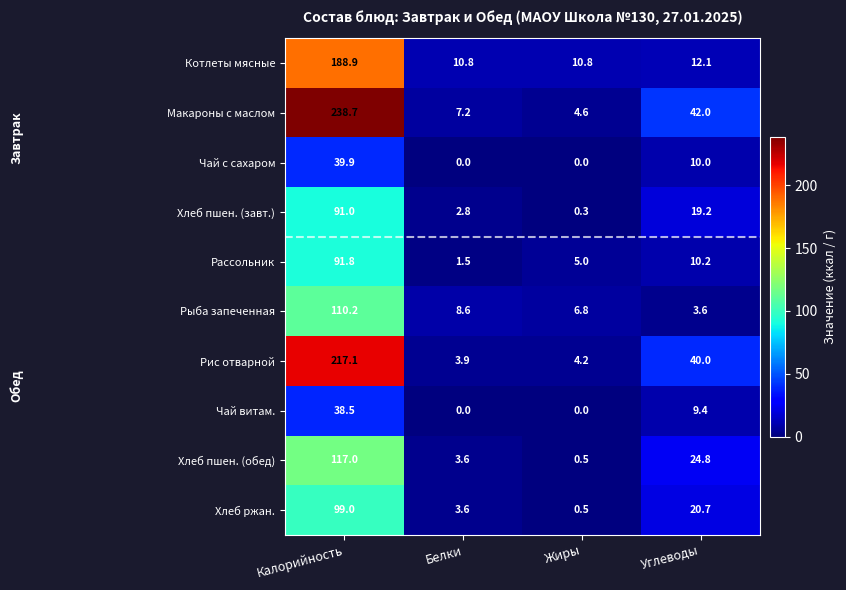

How many values in the Рыба запеченная series exceed 8?

2